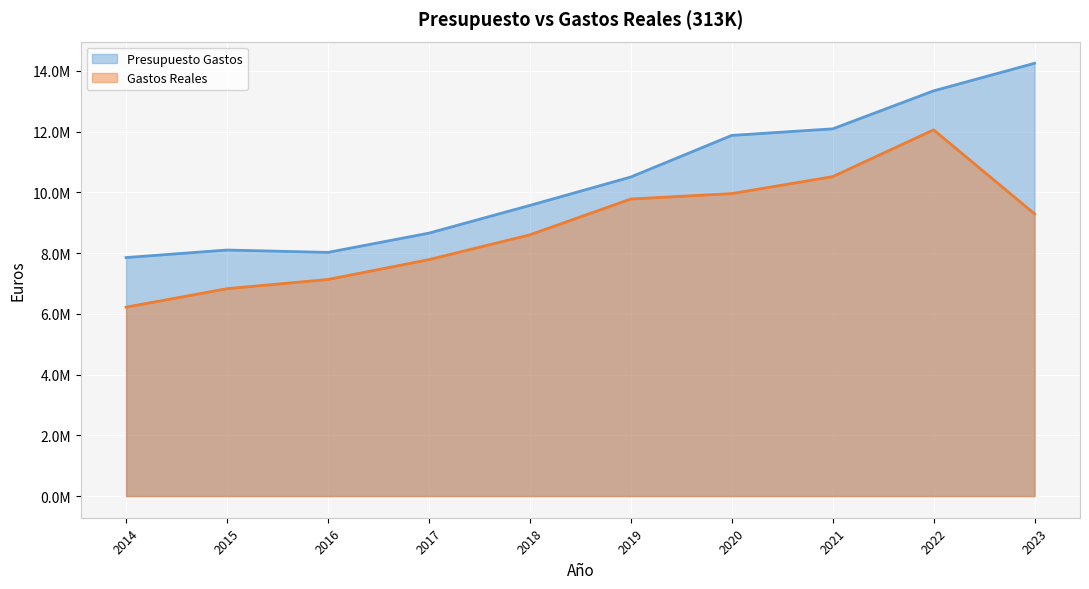

The Presupuesto Gastos (line) series shows 3900512.5 at 2022. True or false?

False